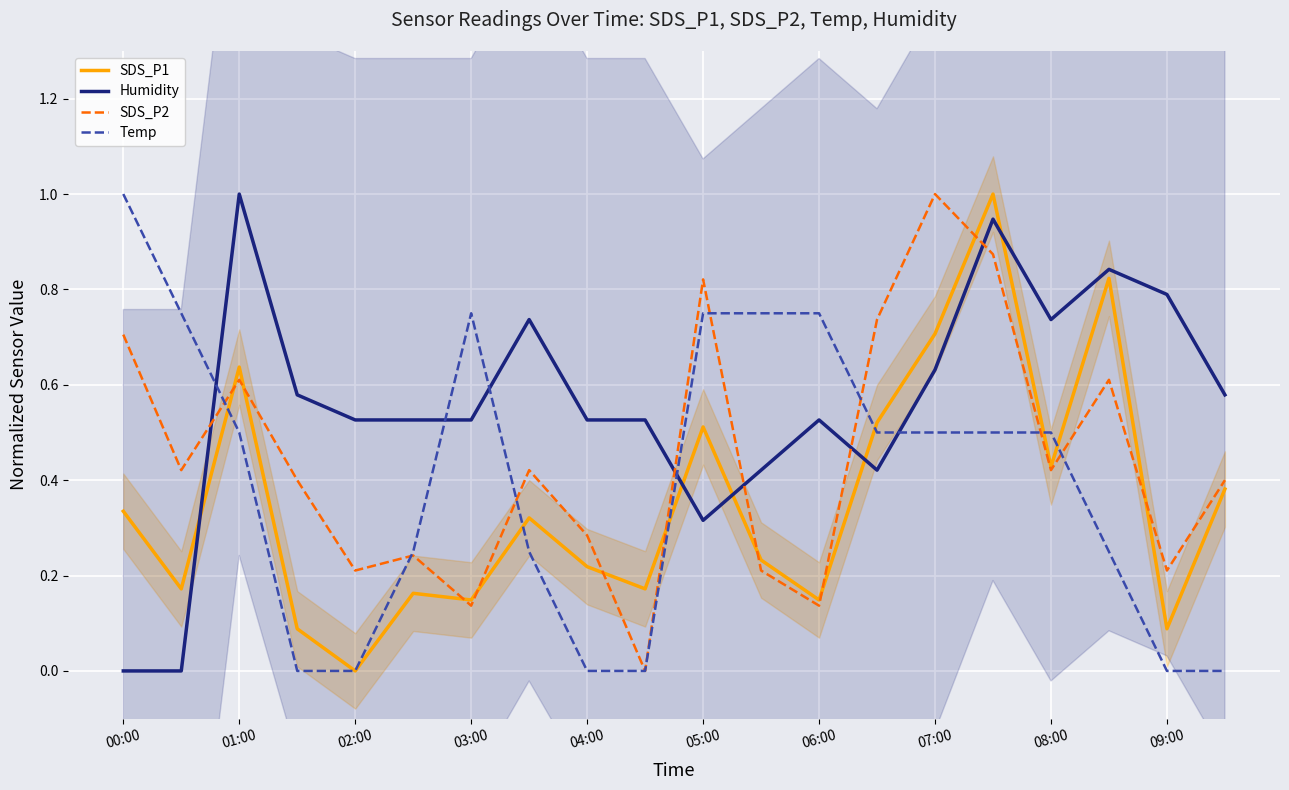

How many times do Humidity and Temp cross each other?

5